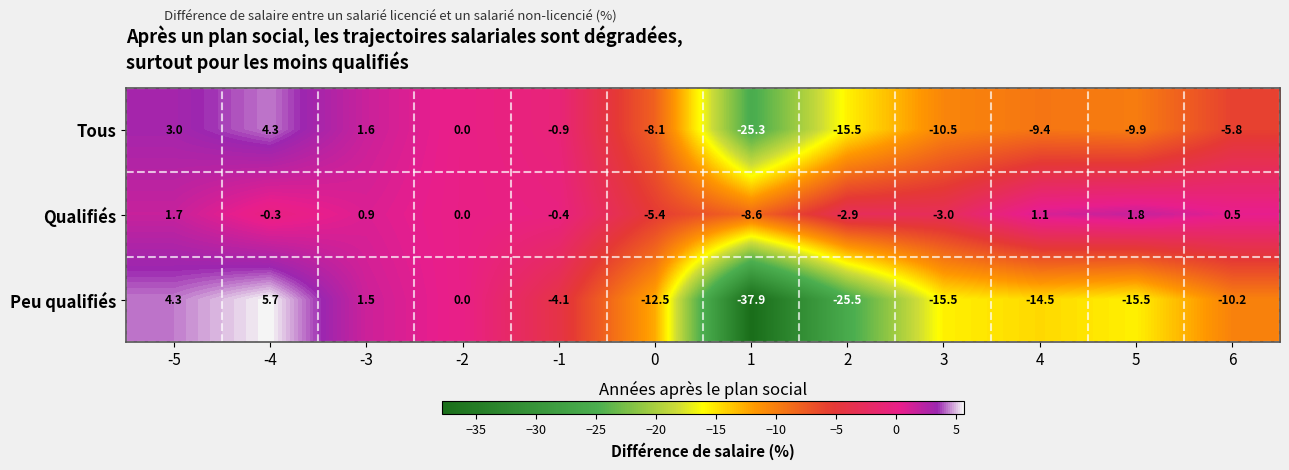

Rank the series by their maximum value, from lowest to highest.

Qualifiés, Tous, Peu qualifiés